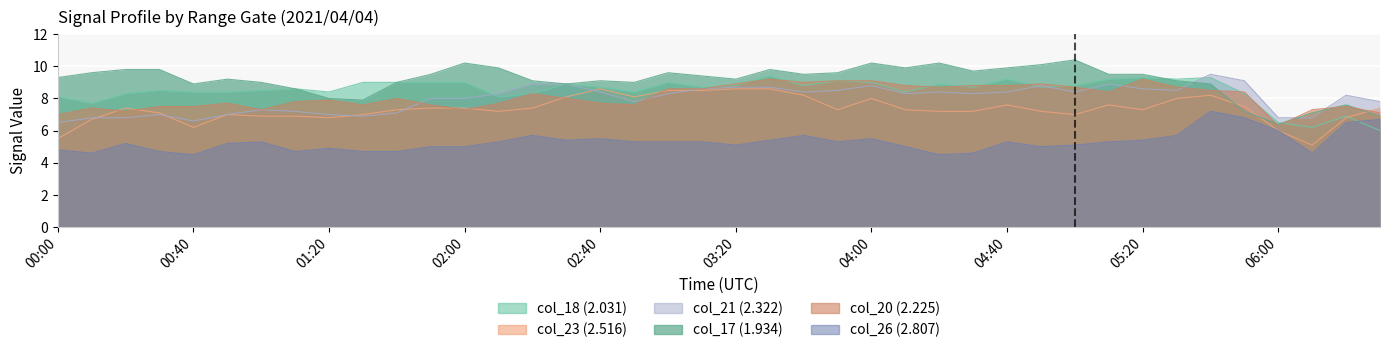

How many intersections are there between col_20 (2.225) and col_23 (2.516)?

7